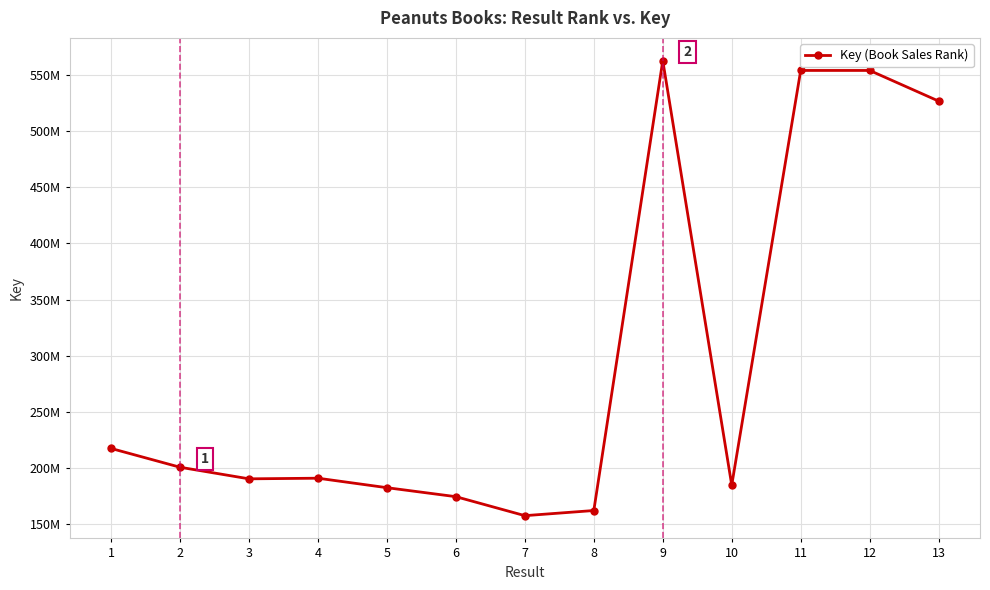

List the labels in order of value, largest first.

9, 12, 11, 13, 1, 2, 4, 3, 10, 5, 6, 8, 7